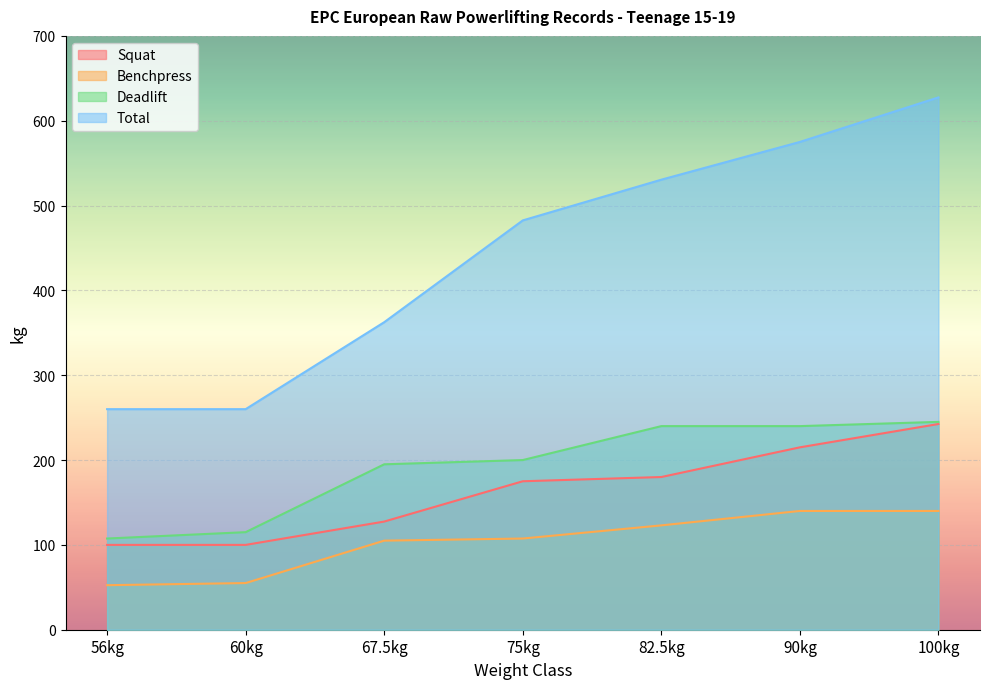

What is the total value across all series at 100kg?

1255.0